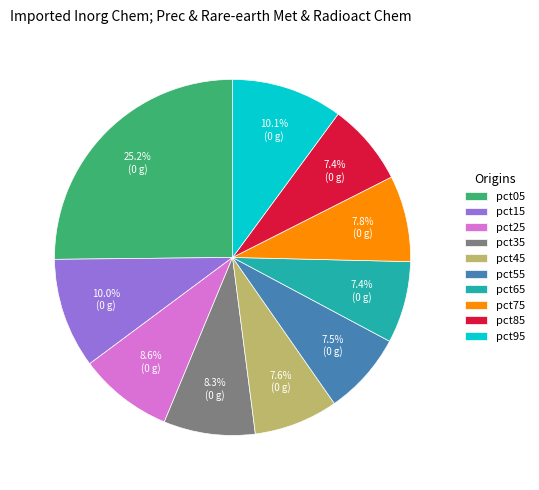

Between pct95 and pct85, which is larger?

pct95